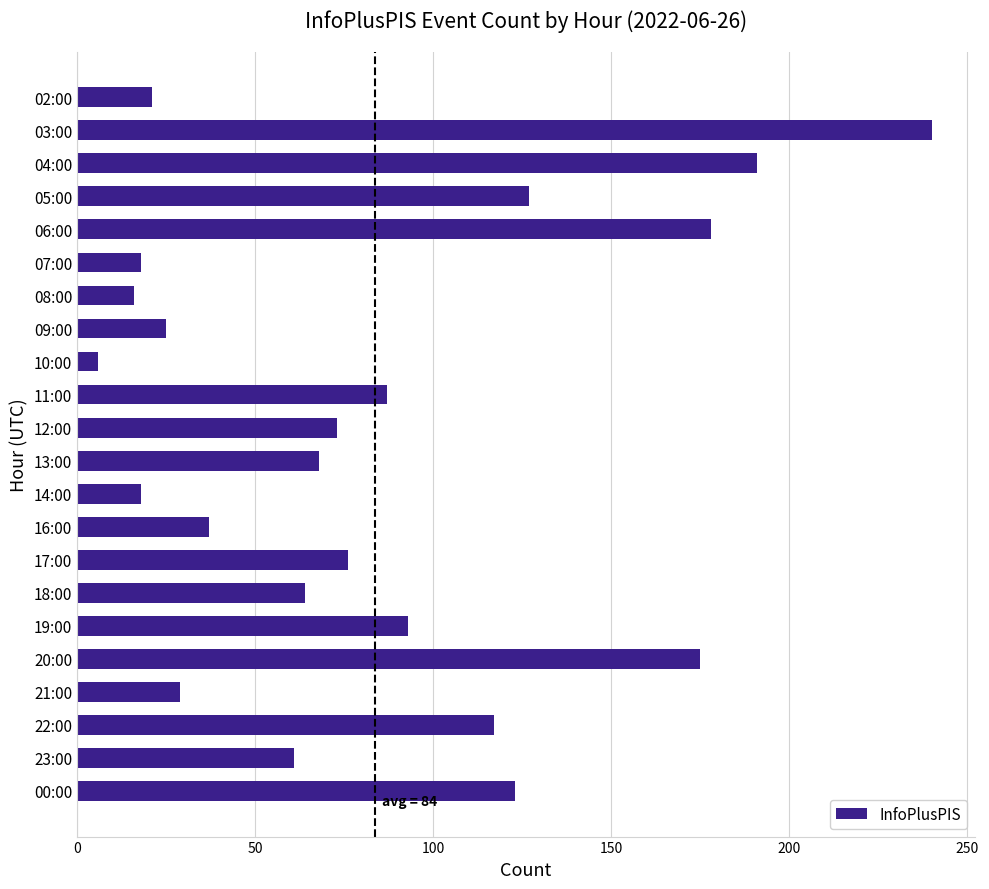

What is the label of the 22nd bar from the top?

00:00